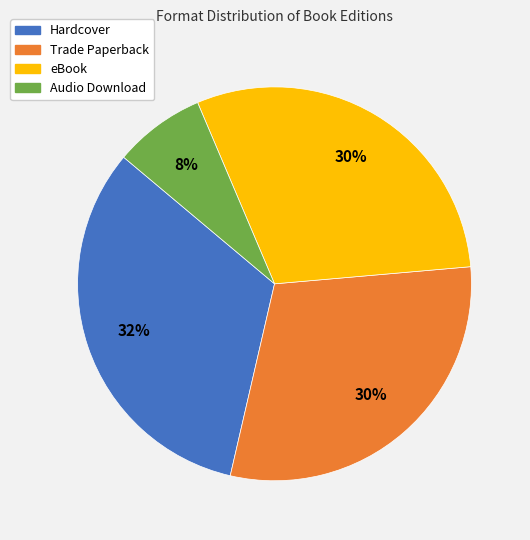

To the nearest percent, what portion does Hardcover represent?

33%